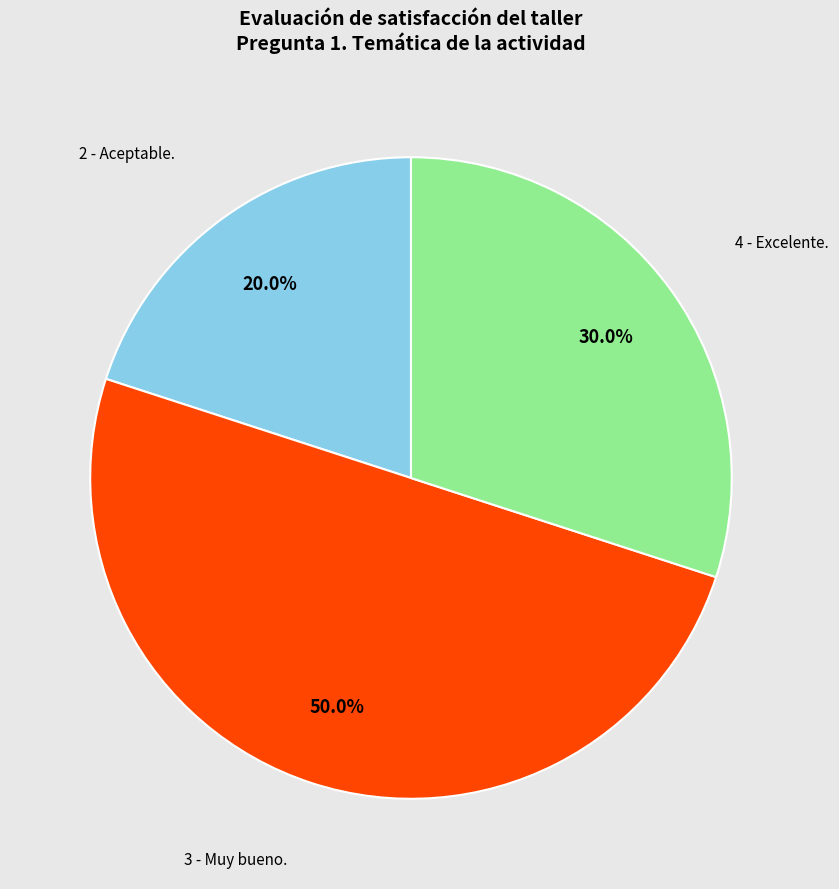

Does 4 - Excelente. represent more than half of the total?

No